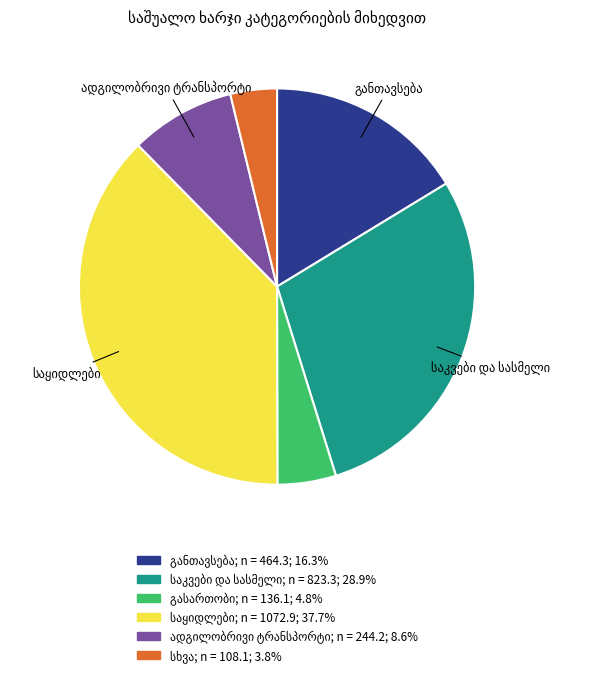

Is there any slice that represents more than half of the pie?

No